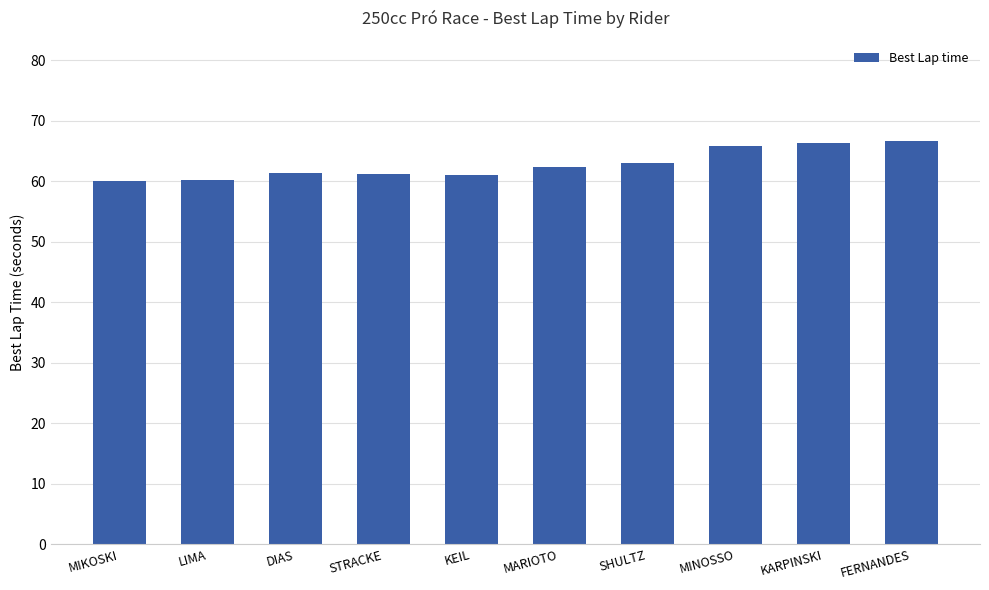

Does the chart contain stacked bars?

No